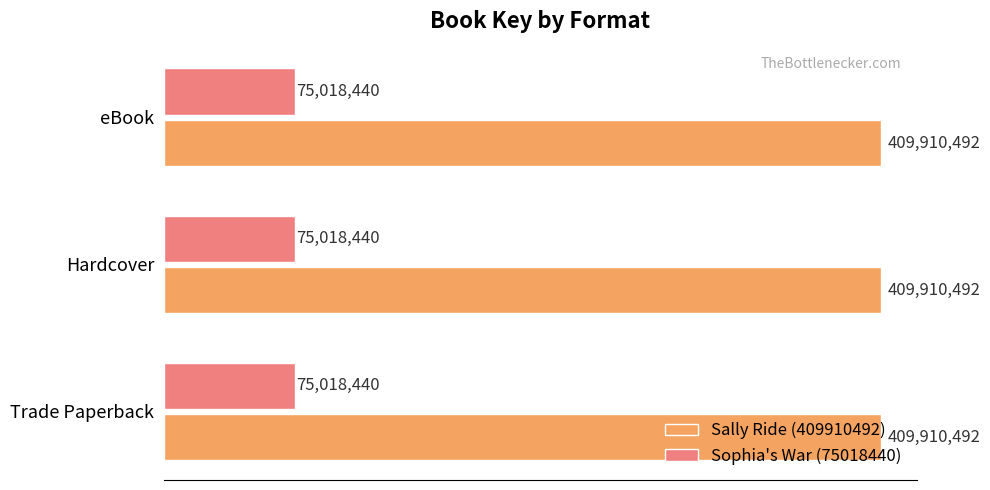

Between Trade Paperback and eBook, which series saw the biggest shift?

Sally Ride (409910492)